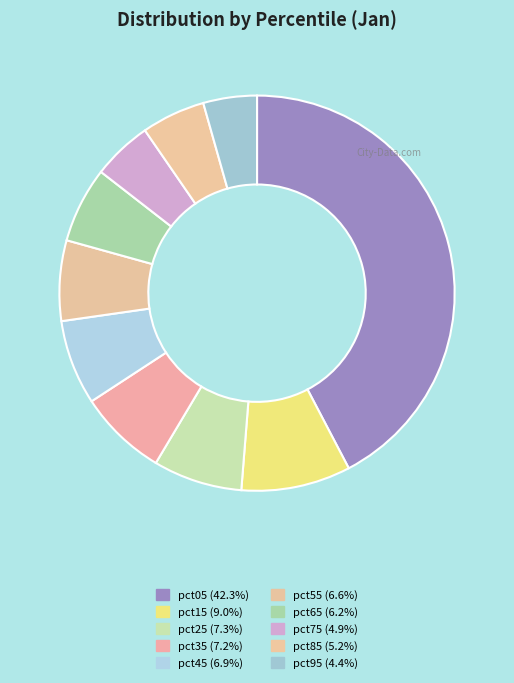

Count the number of slices in the pie.

10